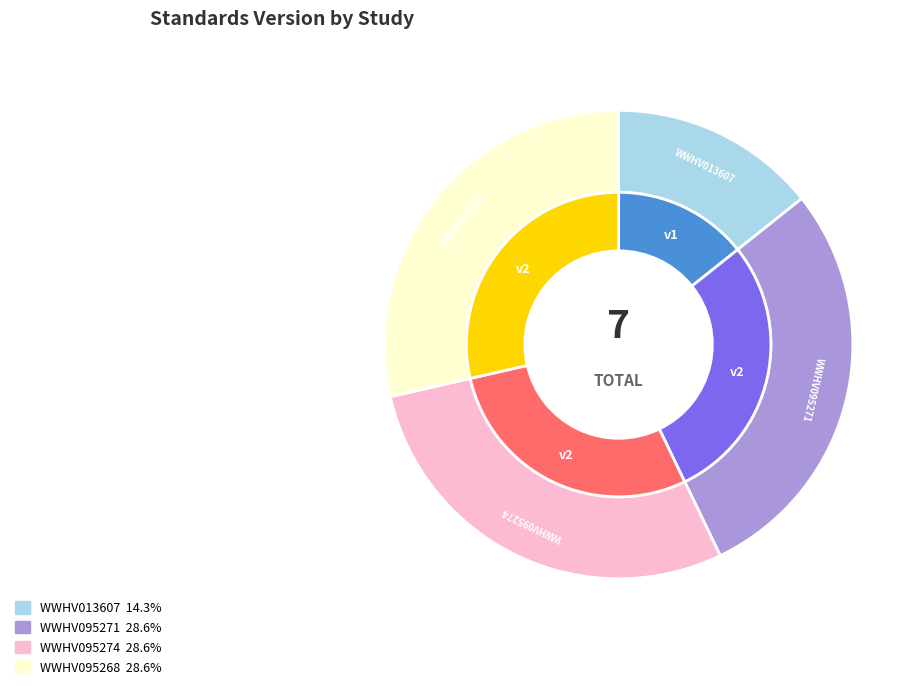

What portion of the pie excludes WWHV095274?

71.4%